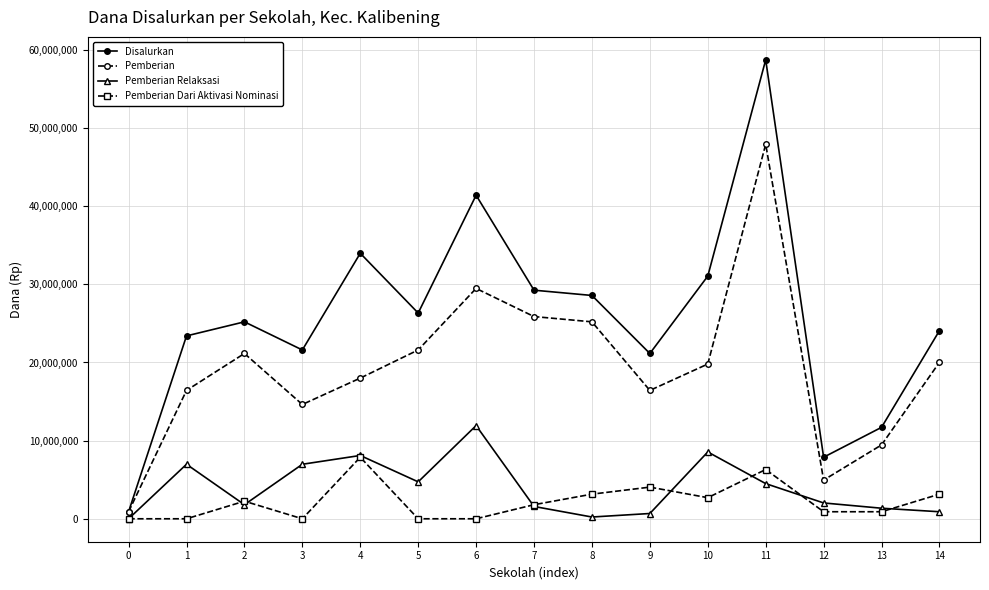

True or false: Pemberian Relaksasi and Pemberian cross at least once.

False